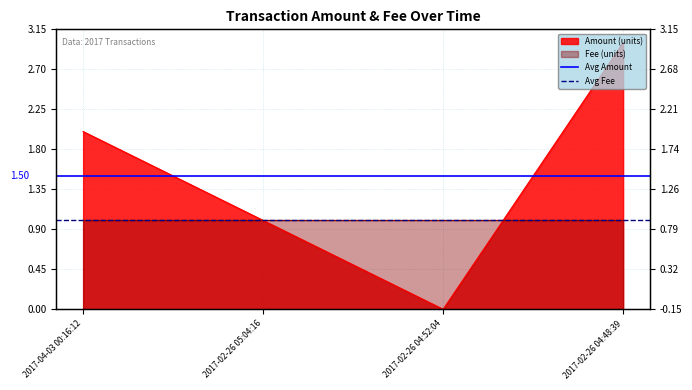

What position from the left is 2017-04-03 00:16:12?

1